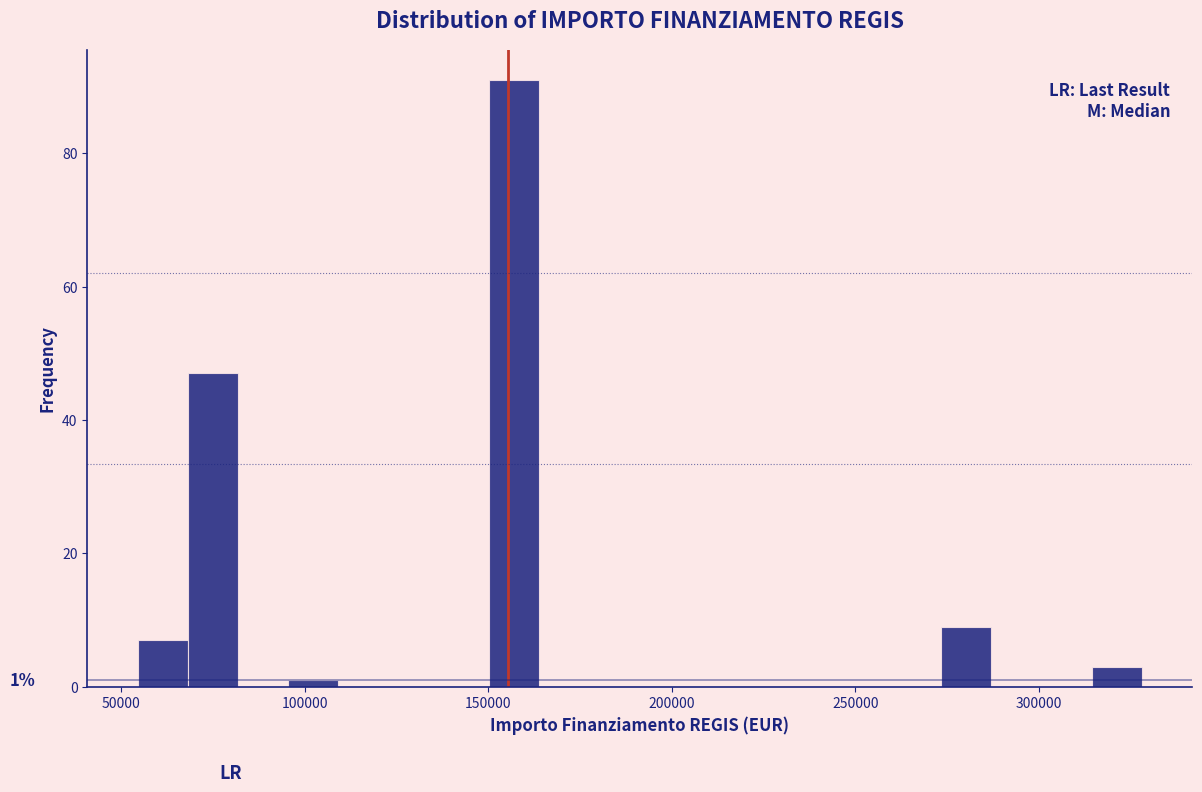

Read against the x-axis, roughly where is the centre of the tallest bar?

155000